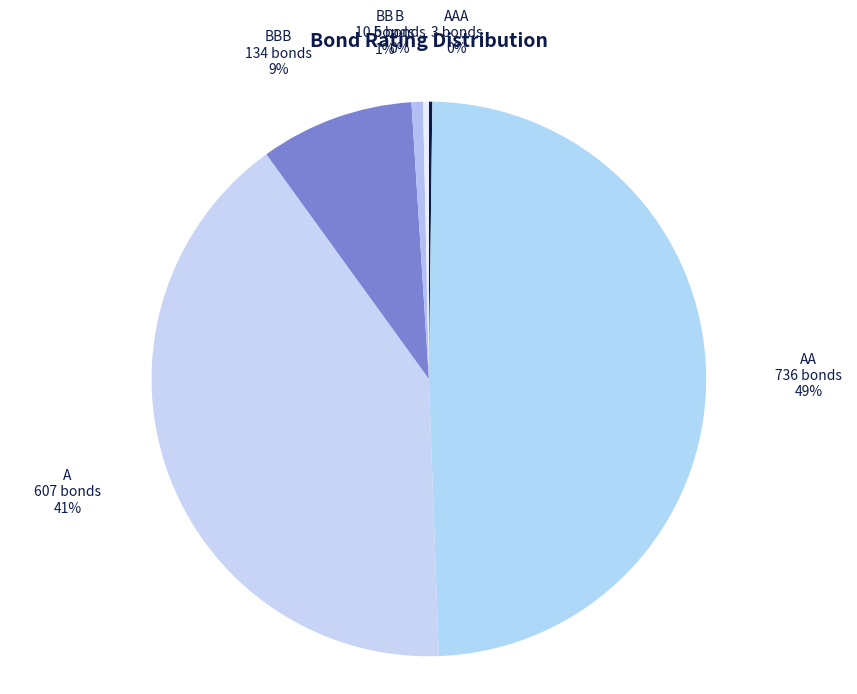

To the nearest percent, what is the average slice percentage?

17%